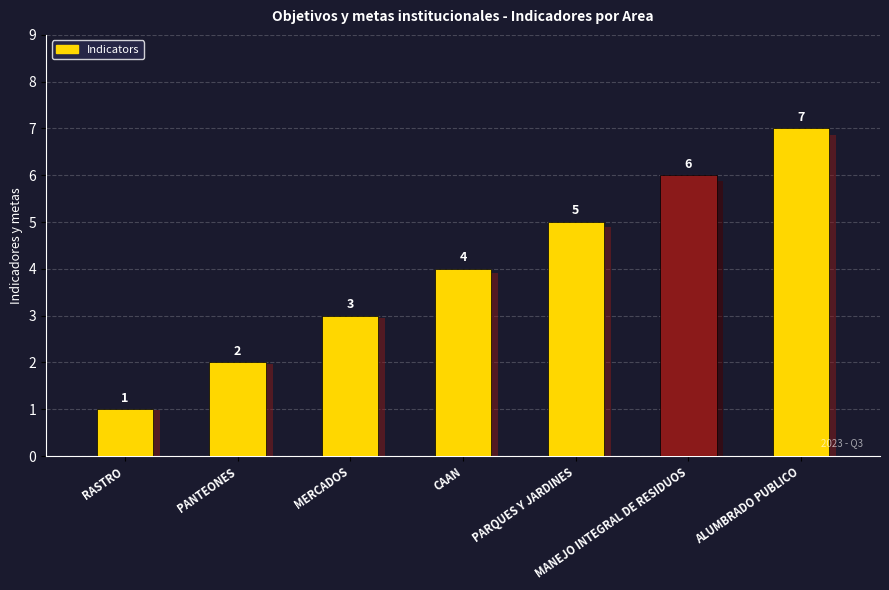

Between ALUMBRADO PUBLICO and PANTEONES, which is larger?

ALUMBRADO PUBLICO